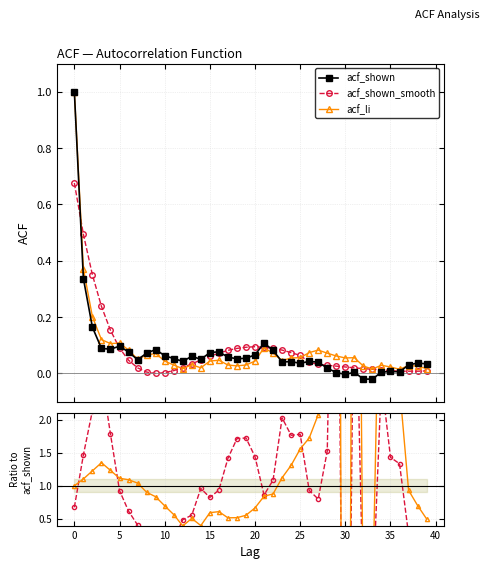

Is it true that acf_shown equals 0.0 at 28?

True